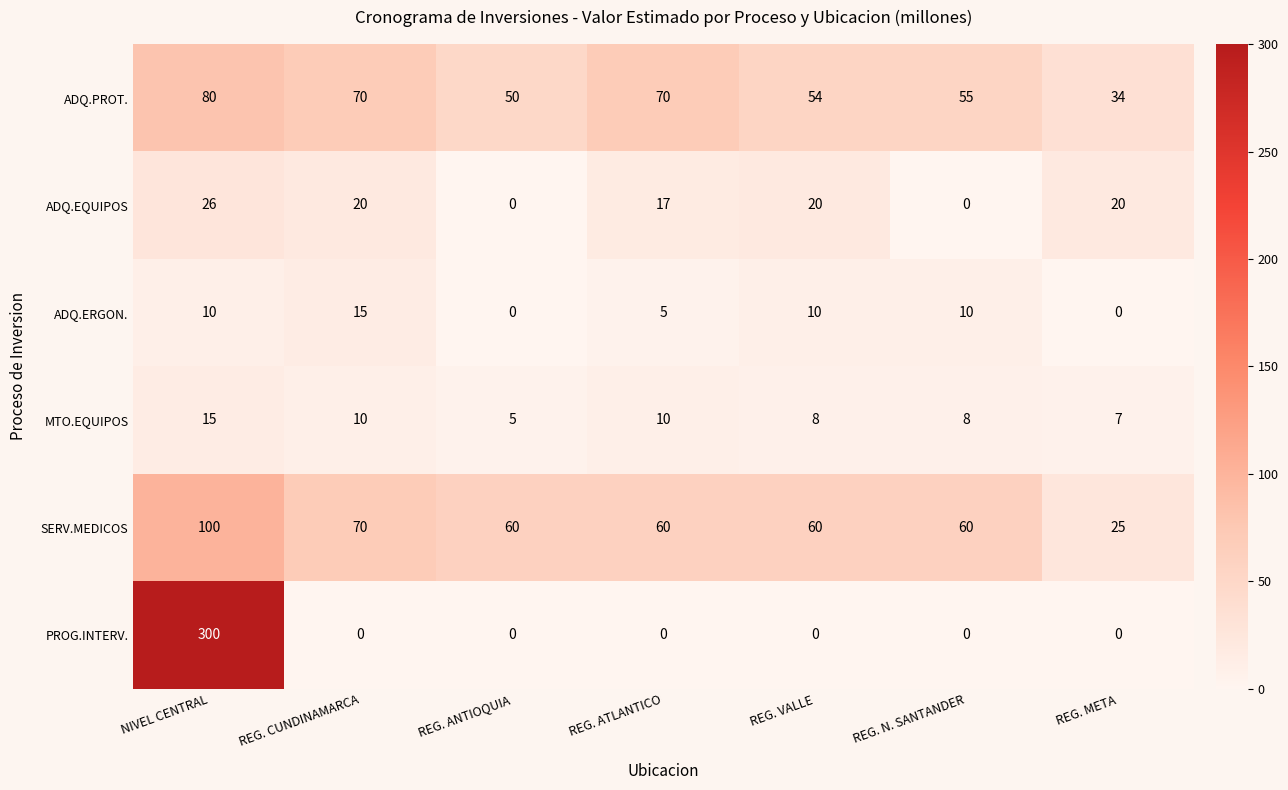

What is the average value of the ADQ.EQUIPOS series?

15